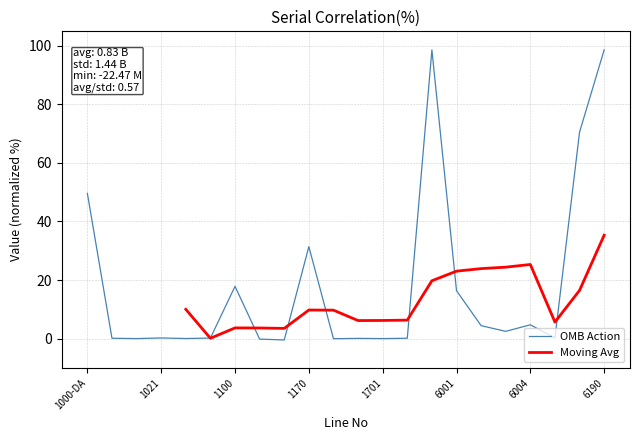

How many interior local peaks (higher than both neighbors) does the data have?

6